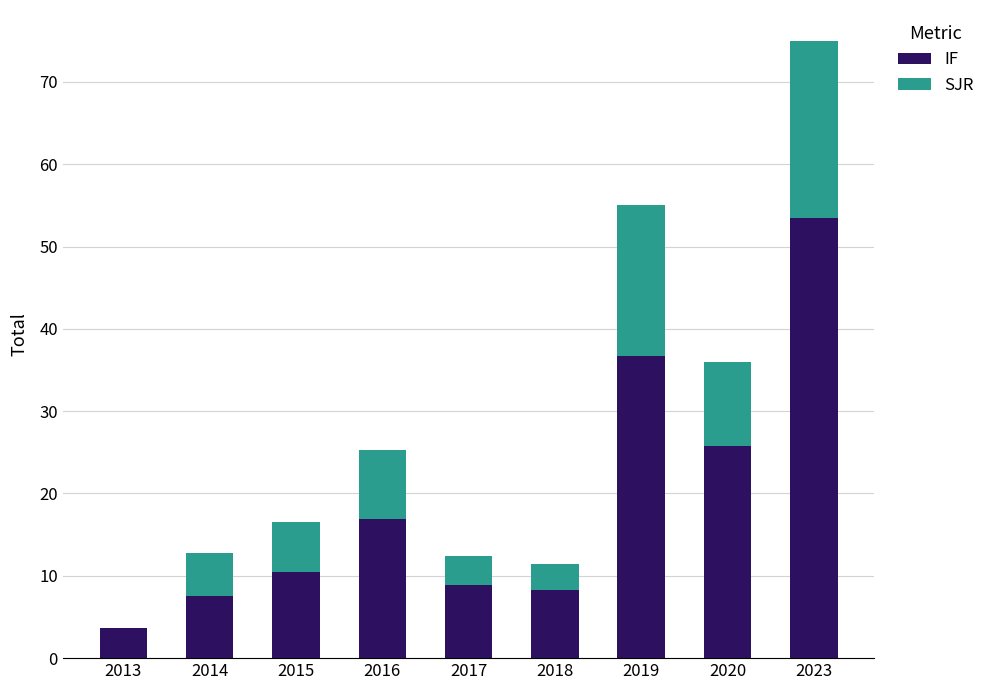

What is the sum of the IF values at 2020 and 2014?

33.3